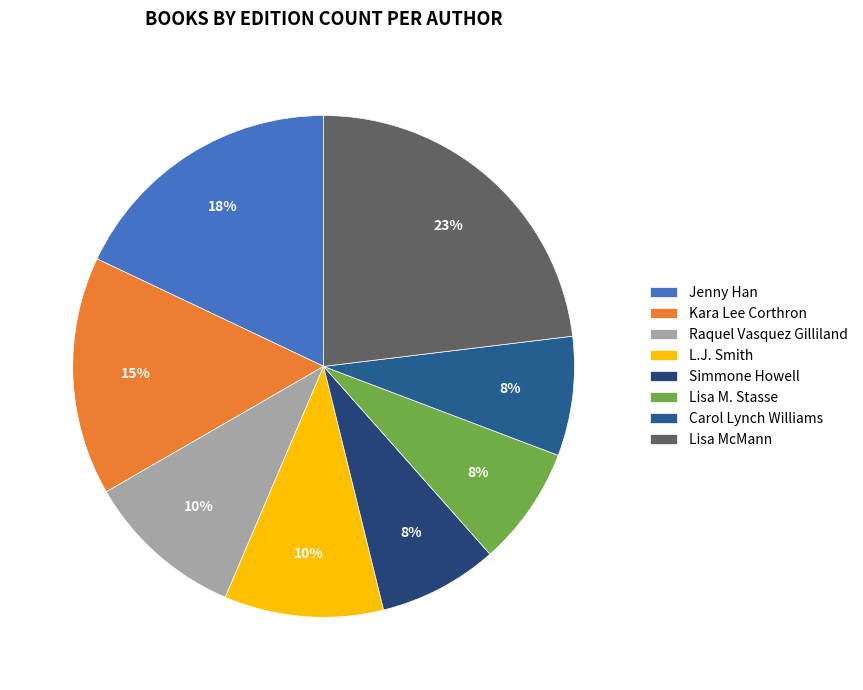

To the nearest percent, what is the average slice percentage?

12%